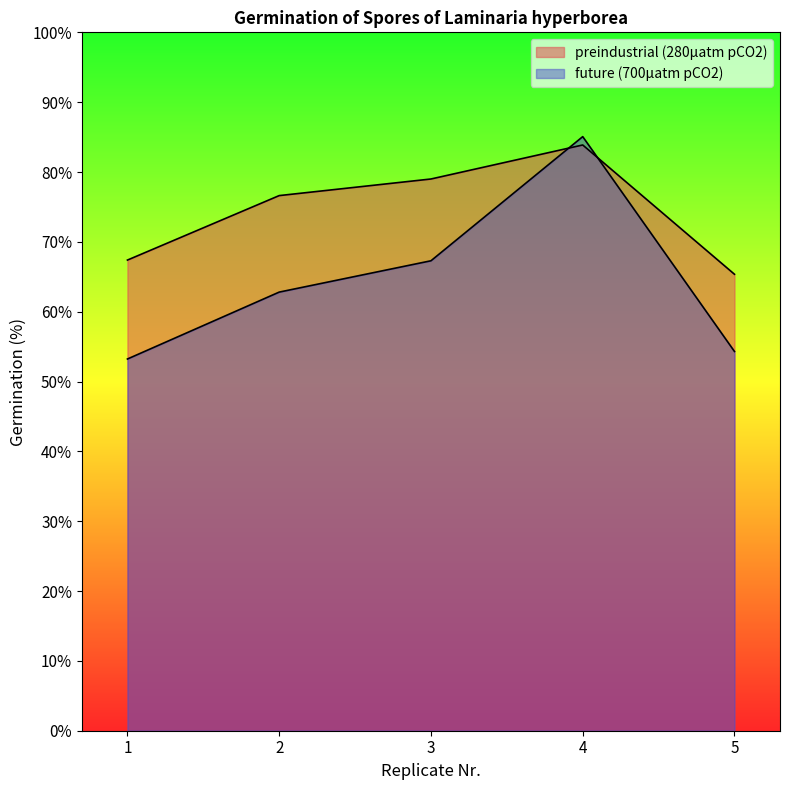

How many data points in future (700µatm pCO2) are above 62?

3